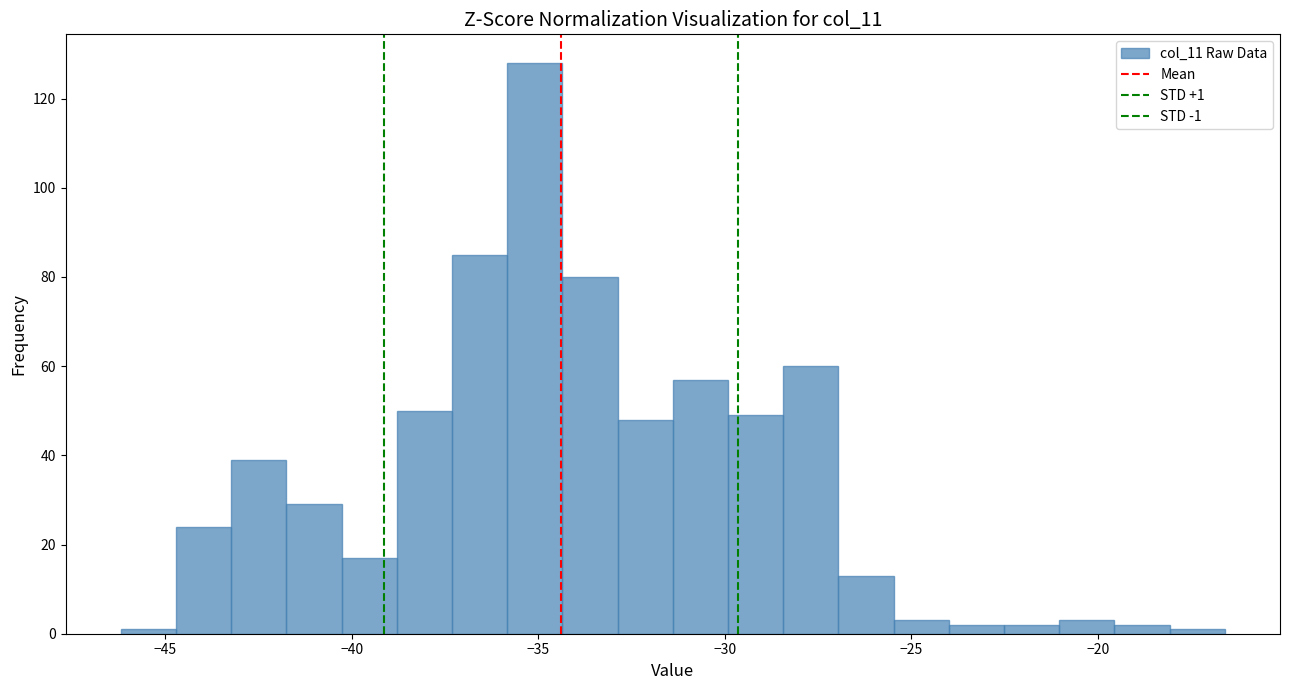

Read against the x-axis, roughly where is the centre of the tallest bar?

-35.0